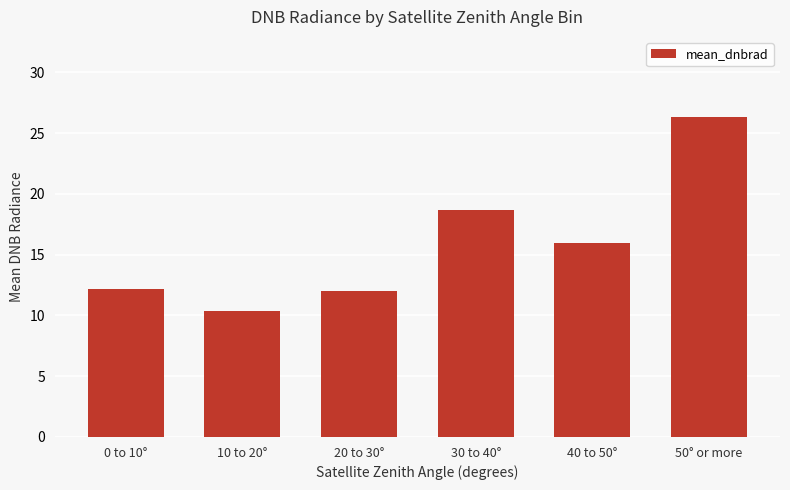

What is the label of the 3rd bar from the left?

20 to 30°